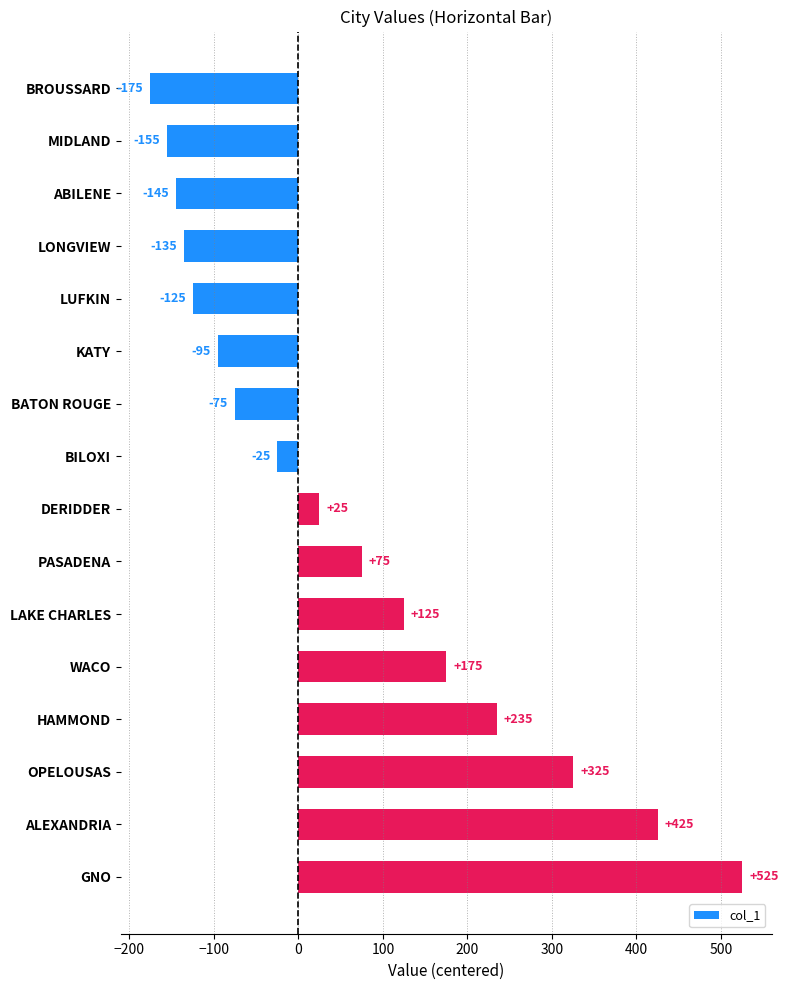

What is the greatest value displayed?

525